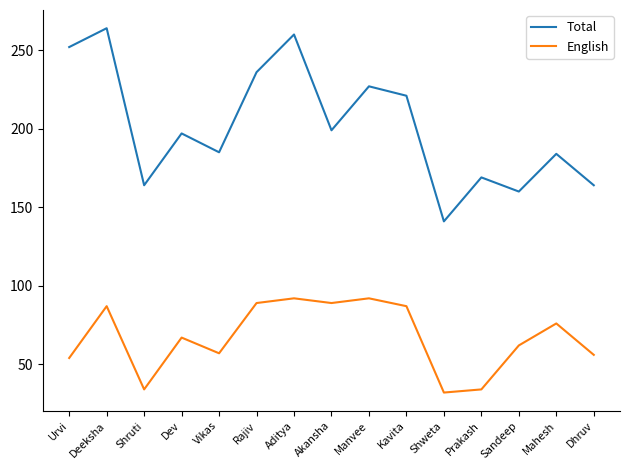

Is this an area chart (filled region under the line)?

No